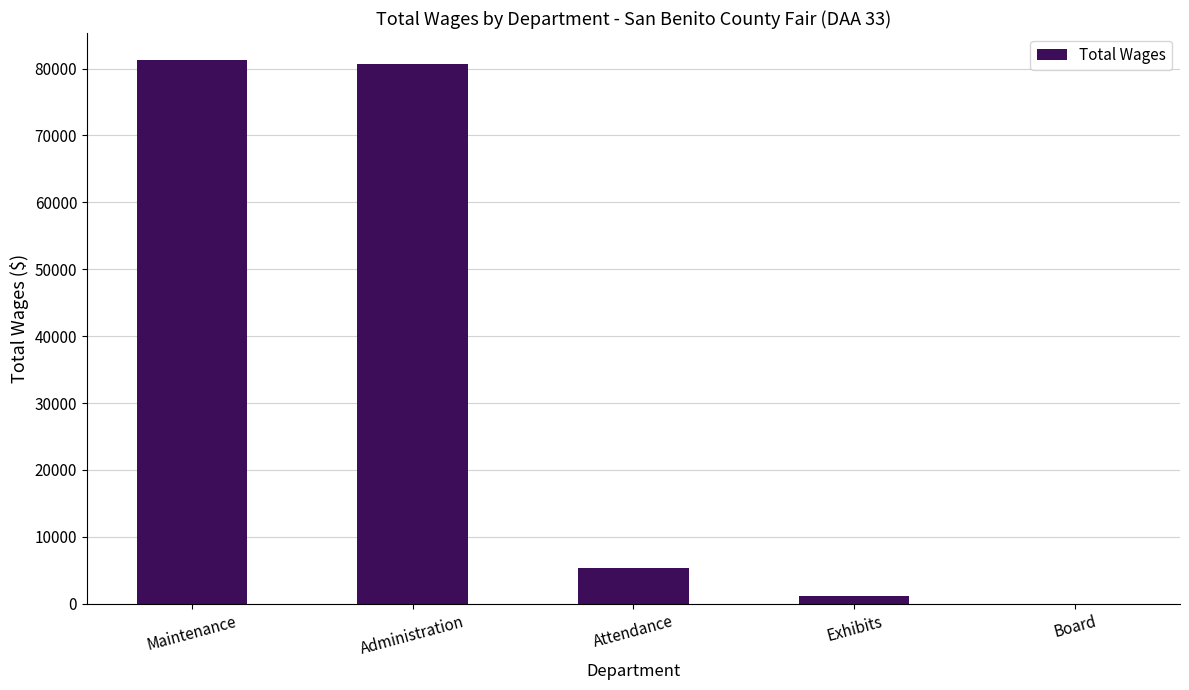

What is the sum of all values?

168450